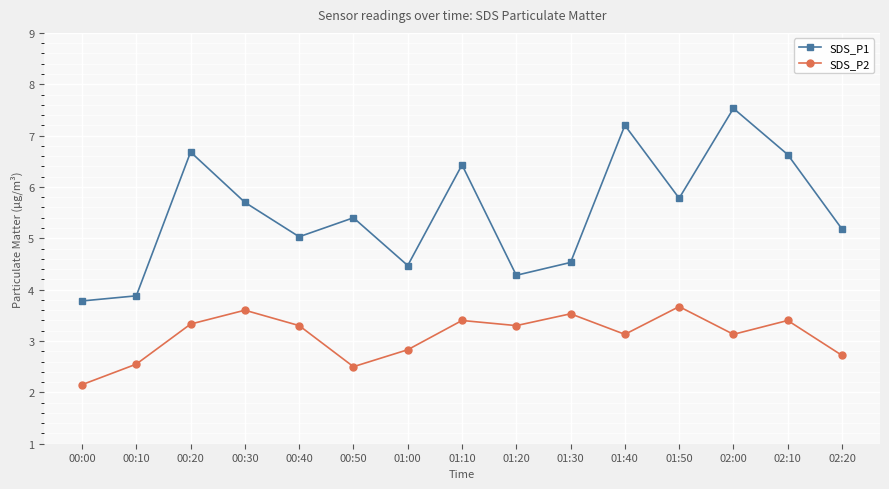

What is the average value of the SDS_P1 series?

5.5